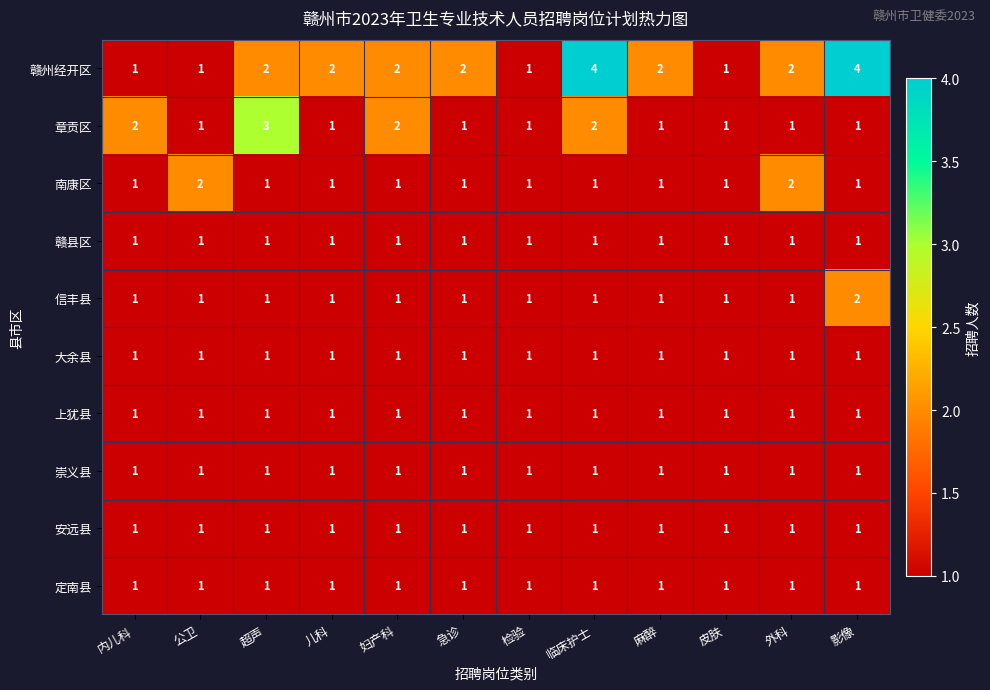

What is the greatest value displayed?

4